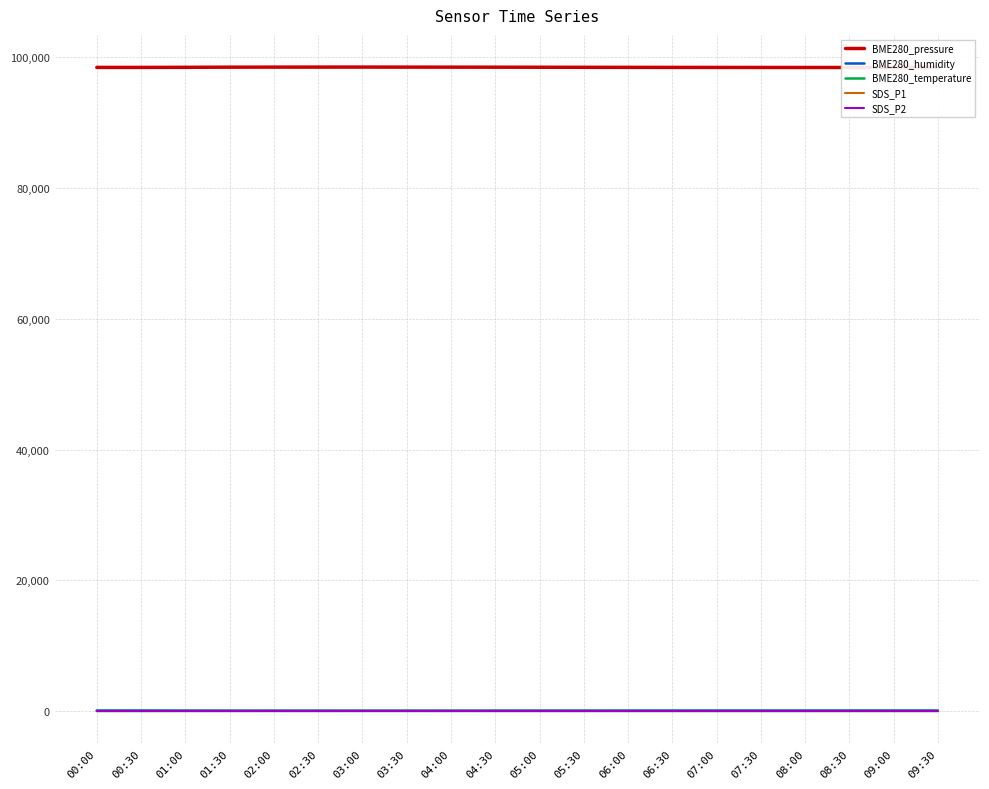

How many data points does each series have?

20